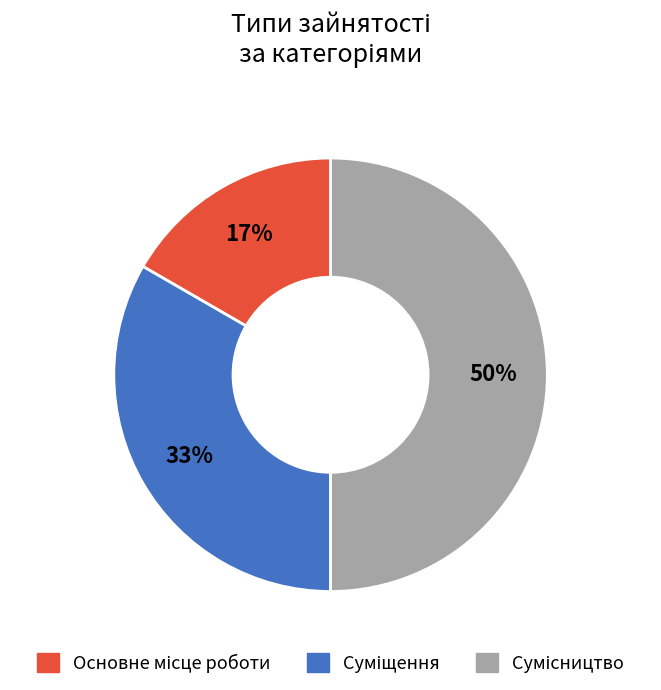

To the nearest percent, what is the difference between the largest and smallest slice percentages?

33%